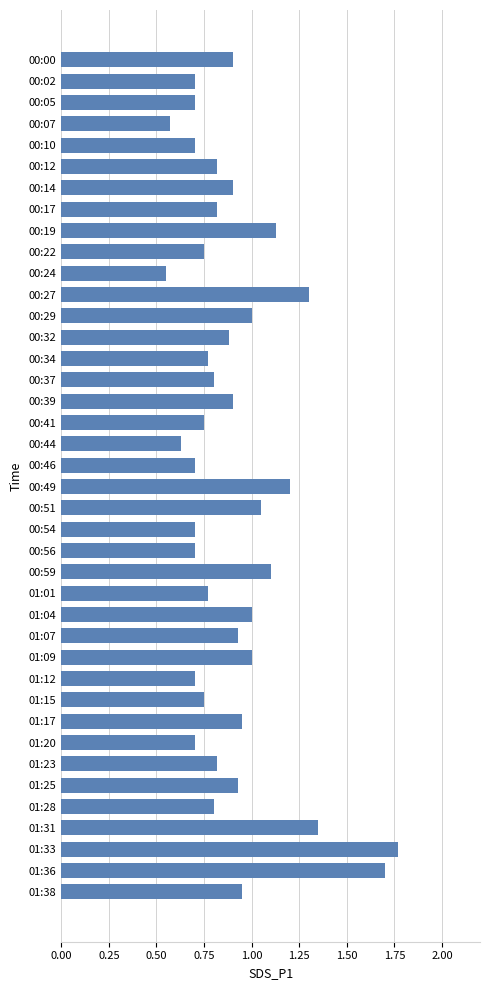

Are the bars horizontal?

Yes